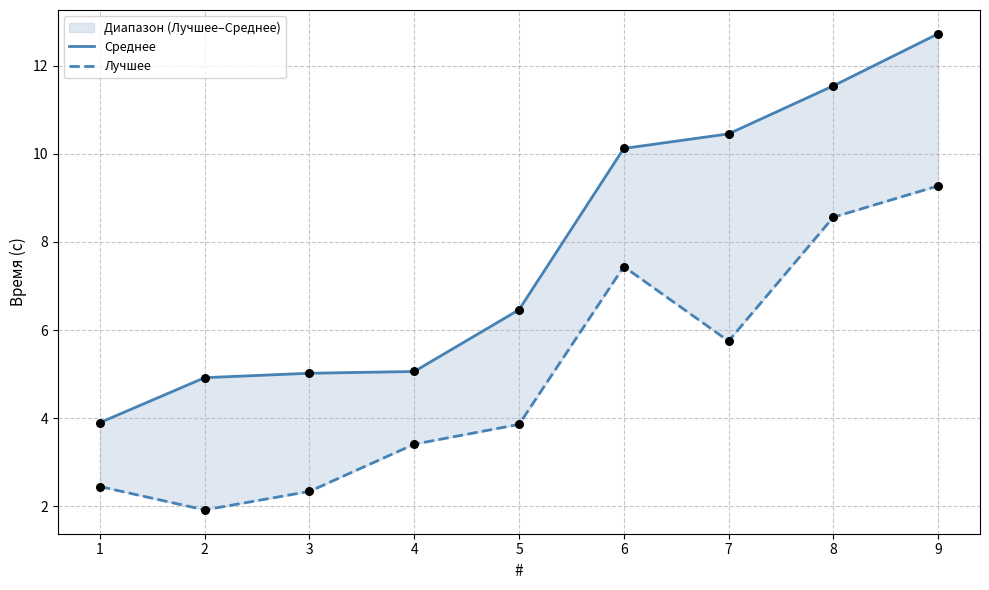

At which category is the sum across all series the highest?

9